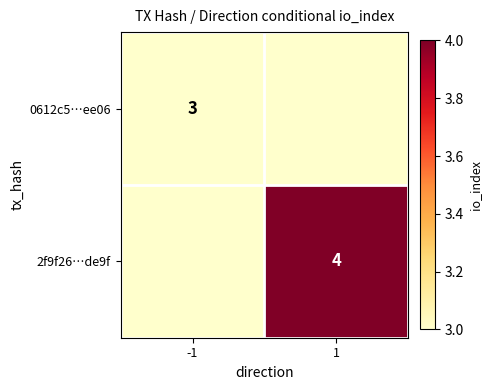

Is it true that 0612c5…ee06 equals 3 at -1?

True